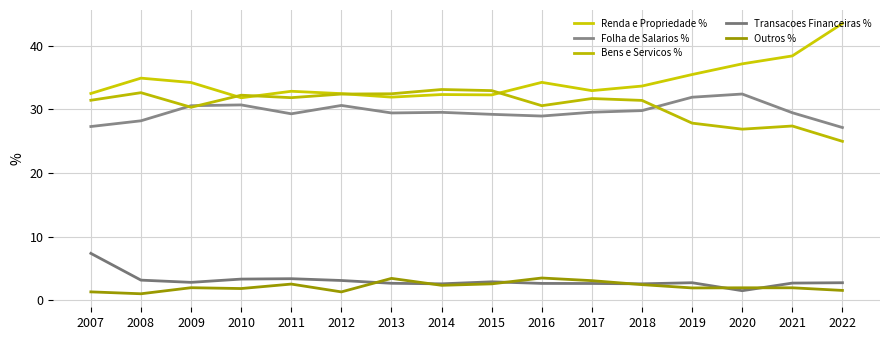

True or false: Renda e Propriedade % and Outros % intersect in this chart.

False